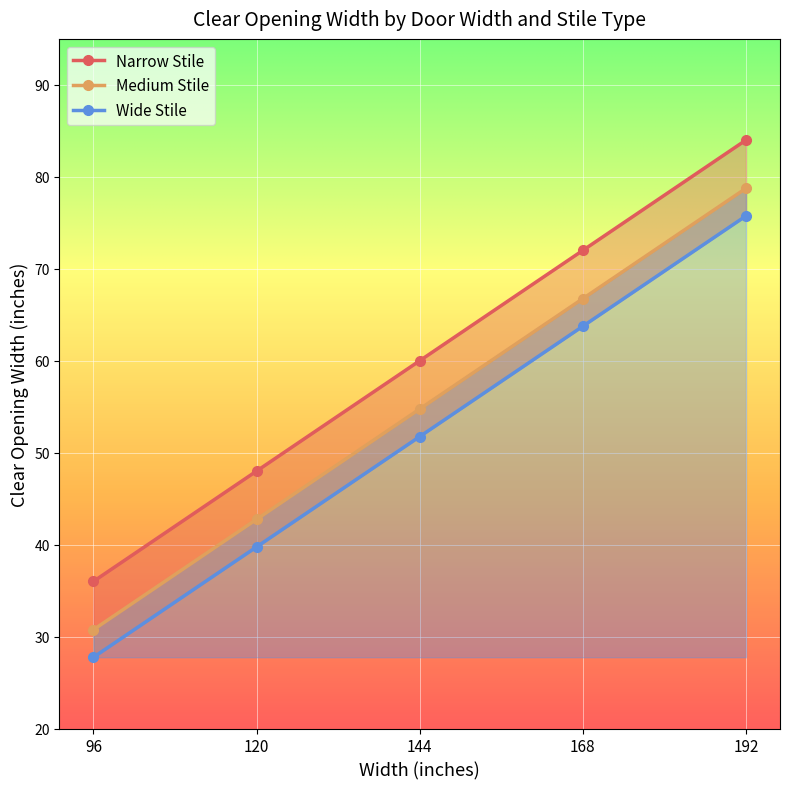

Where does the Wide Stile series first go above 51?

144